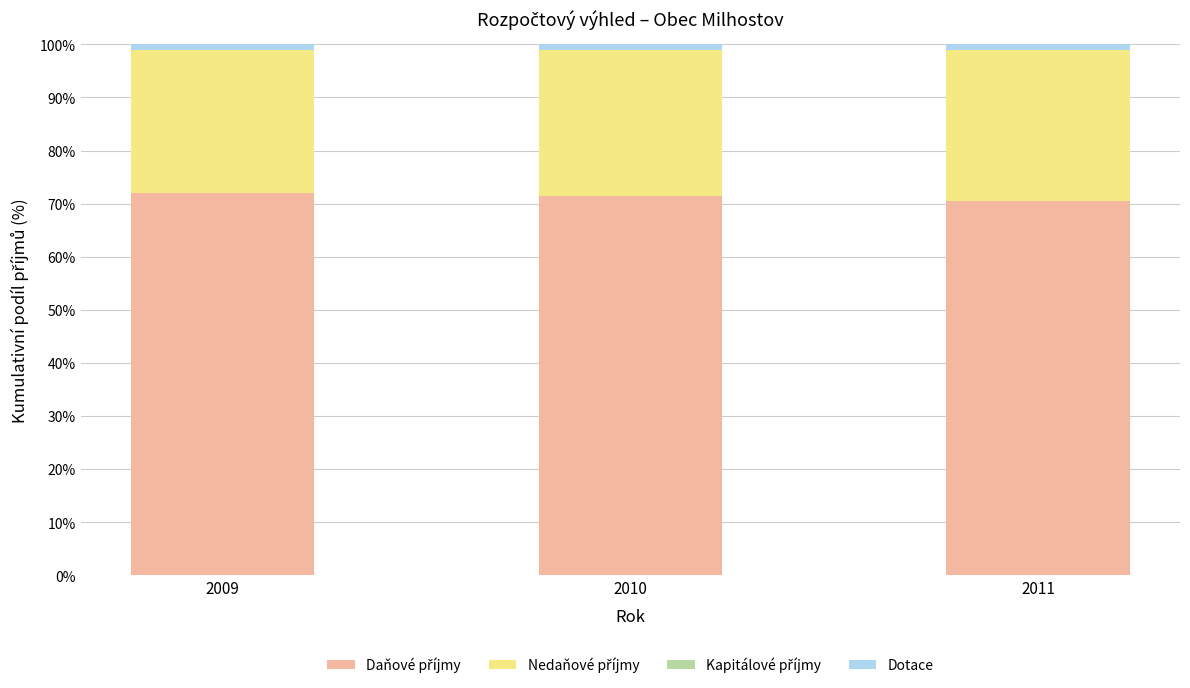

How many bars are there in total?

3